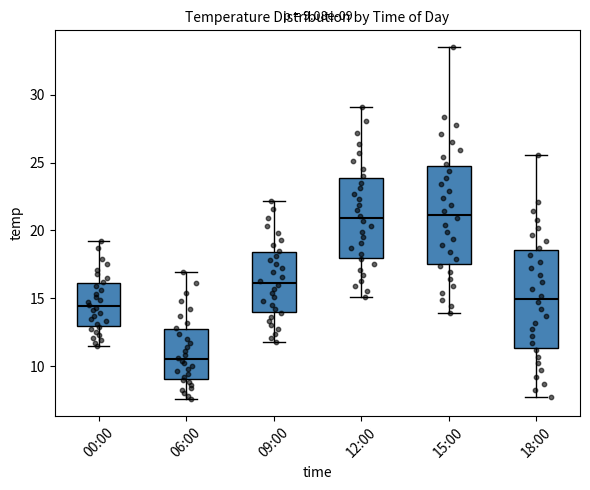

Which box has the lowest median line?

06:00